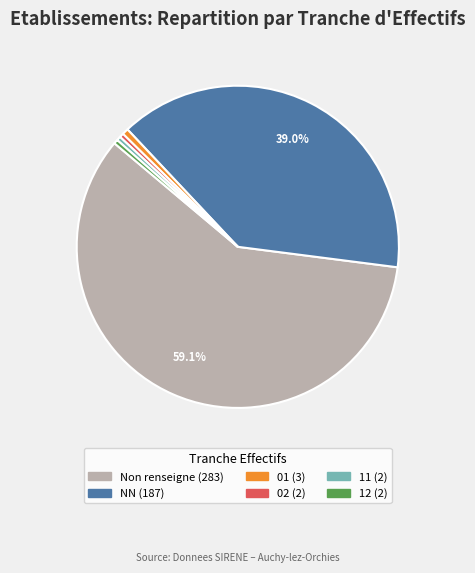

Is there a majority slice in this chart?

Yes